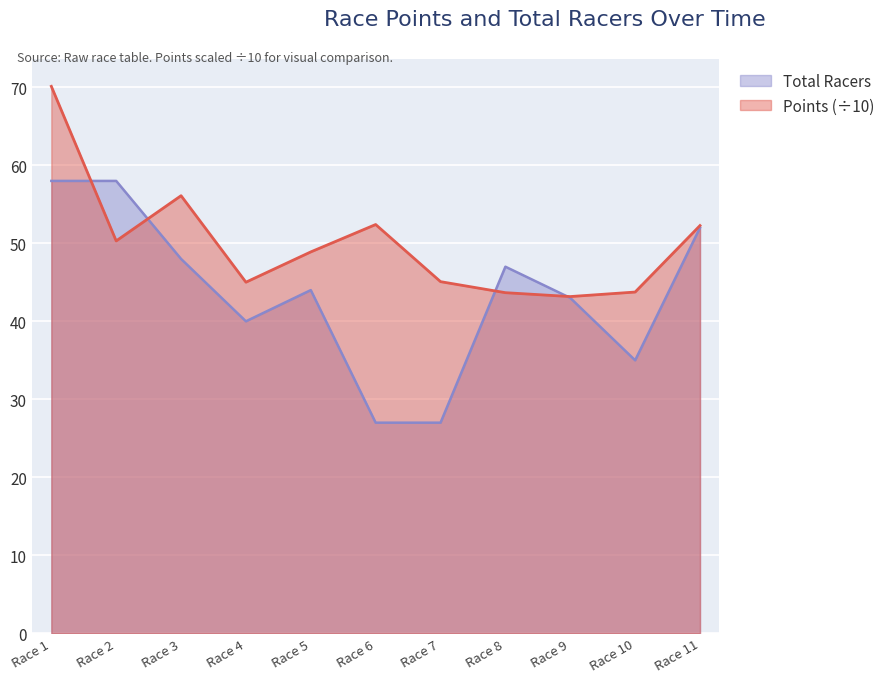

List the series in order of their overall mean, lowest first.

Total Racers, Points (÷10)